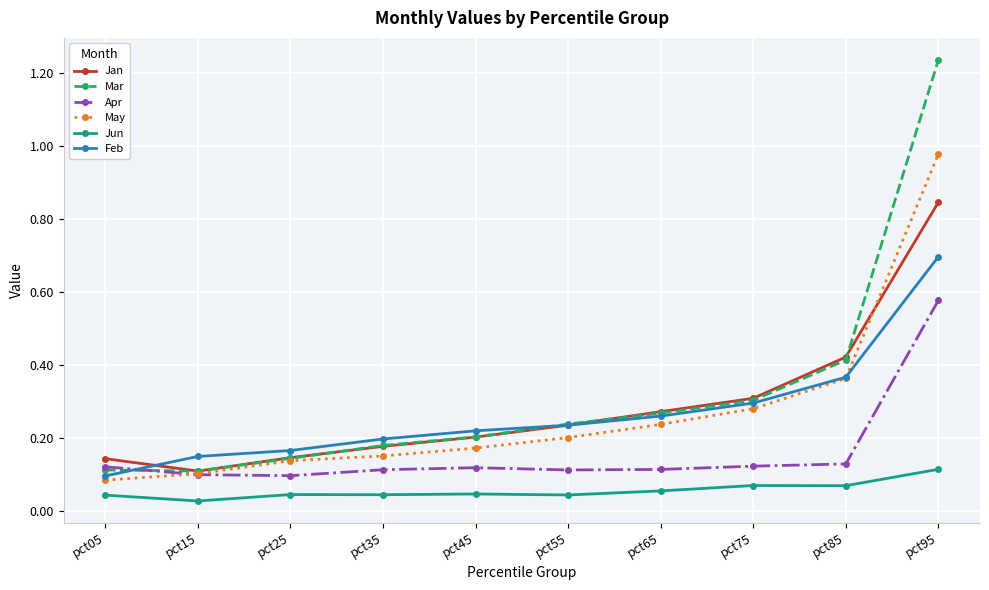

True or false: Apr and Jun cross at least once.

False